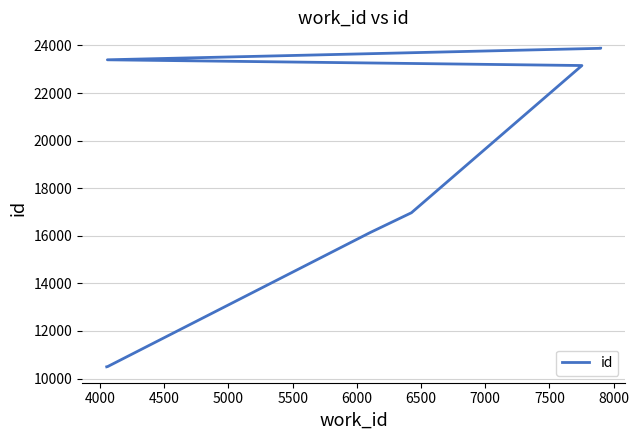

What is the difference between the values at 4500 and 5500?

5633